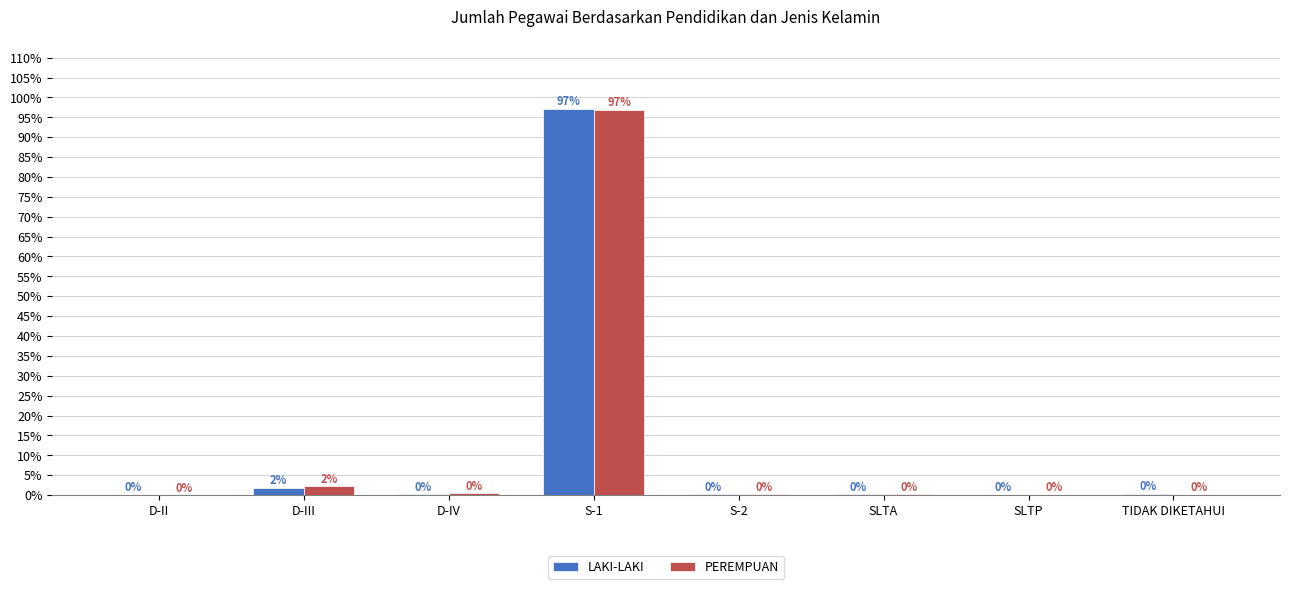

What is the highest value of the LAKI-LAKI series?

1.0